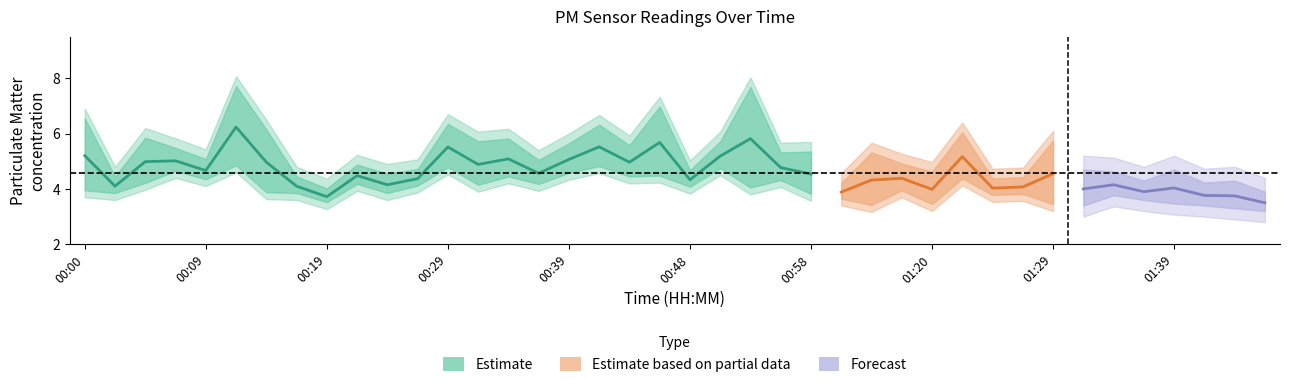

True or false: P2 and P1 intersect in this chart.

False